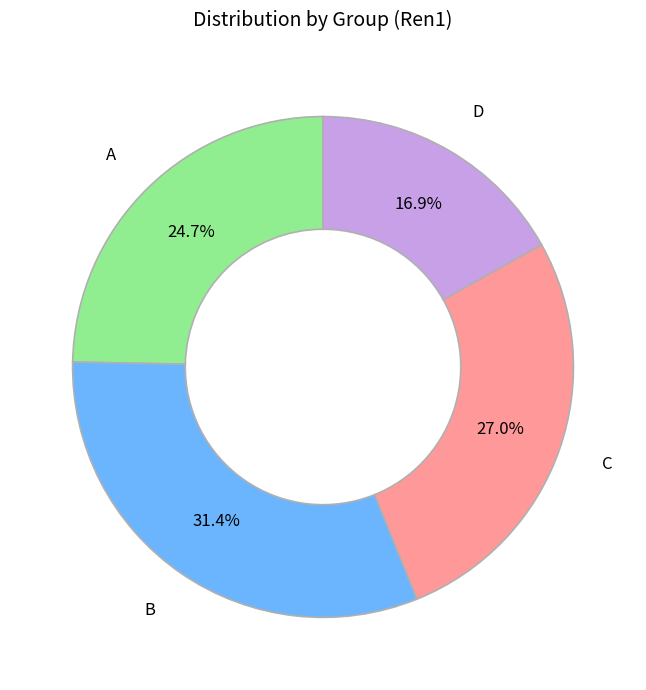

To the nearest percent, what portion does C represent?

27%